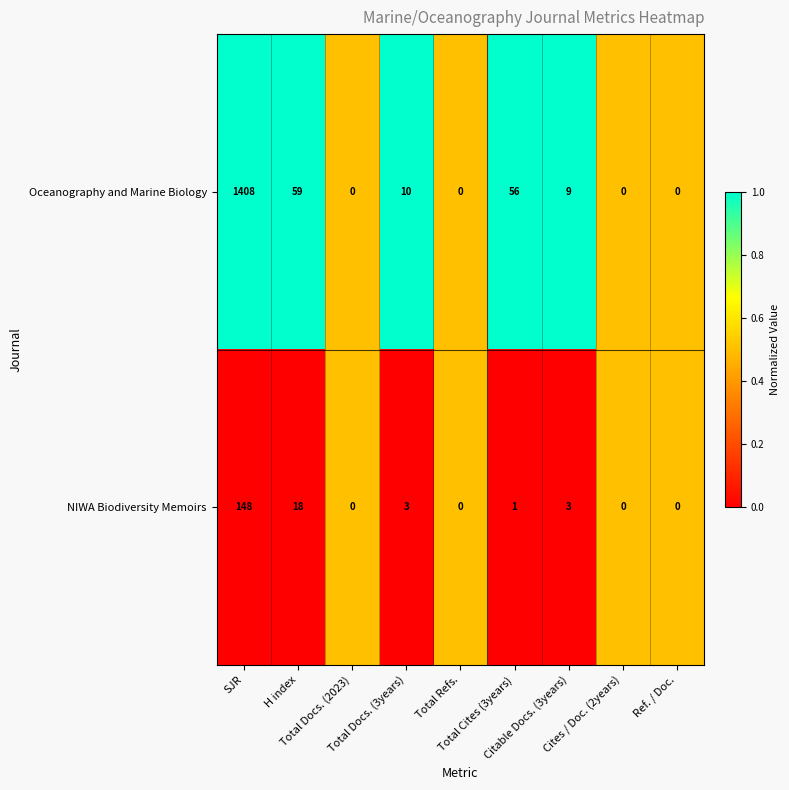

Between Total Cites (3years) and Cites / Doc. (2years), which series saw the biggest shift?

Oceanography and Marine Biology